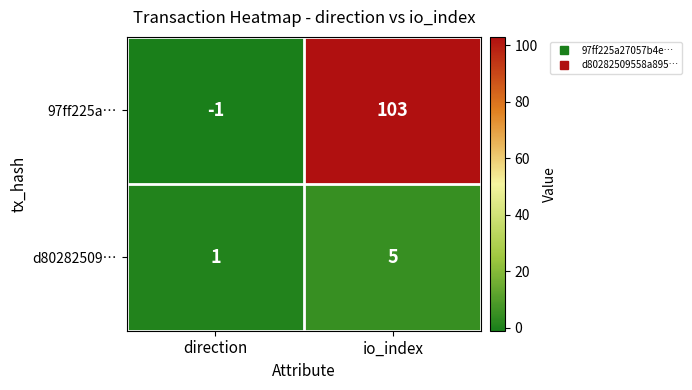

How many values in the 97ff225a… series are below 103?

1